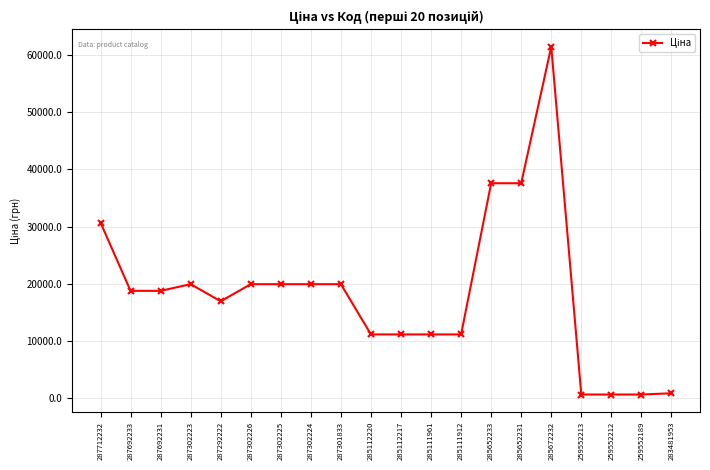

Between 259552212 and 285112220, which is larger?

285112220